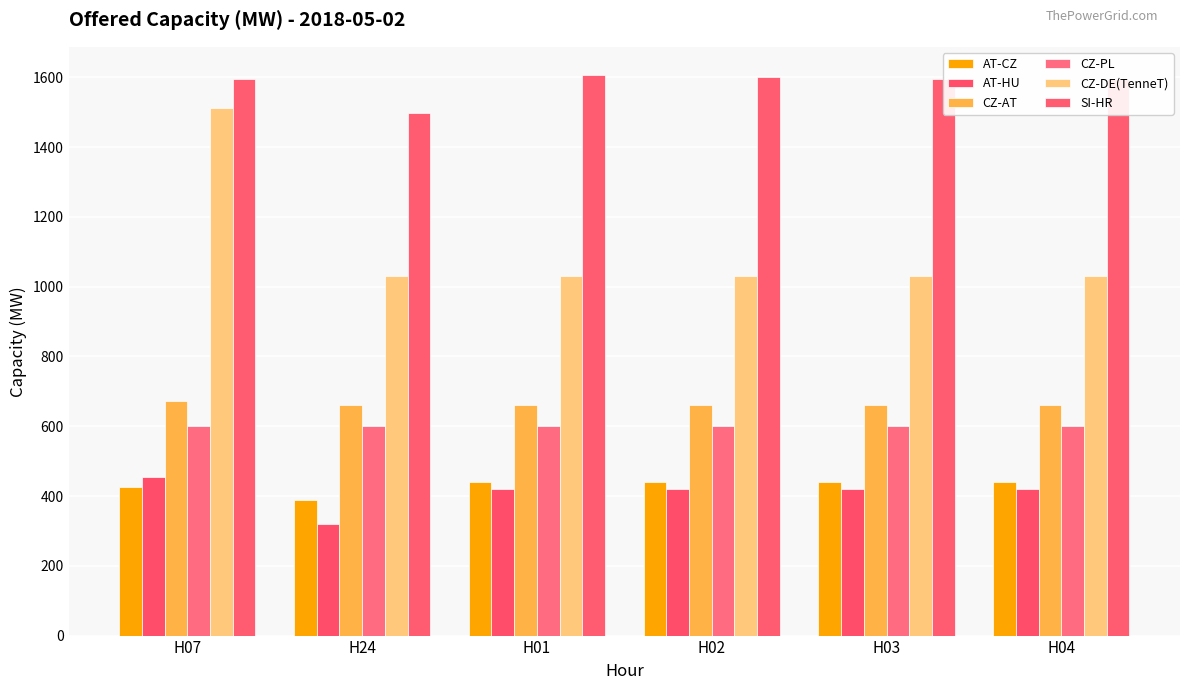

What are all the series names shown in the legend?

AT-CZ, AT-HU, CZ-AT, CZ-PL, CZ-DE(TenneT), SI-HR